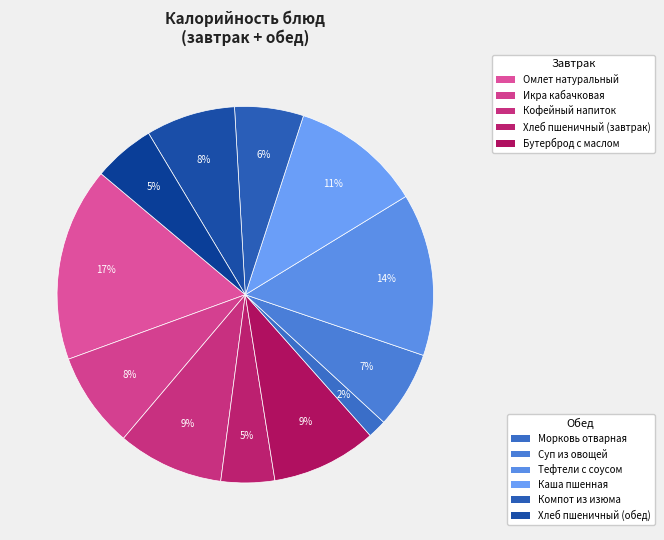

How many slices are in this pie chart?

12